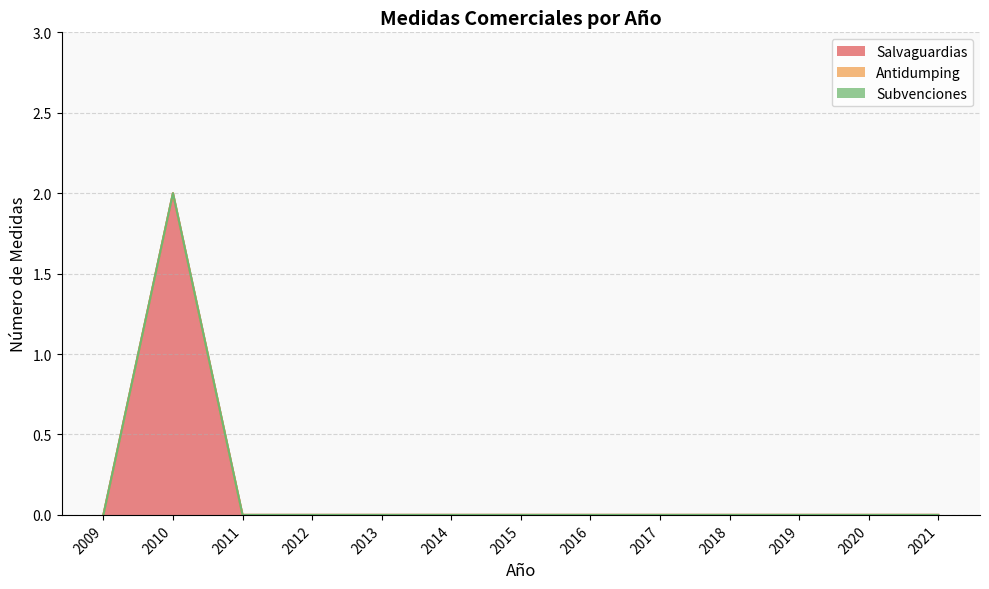

True or false: Antidumping has more than 1 points higher than both neighbors.

False